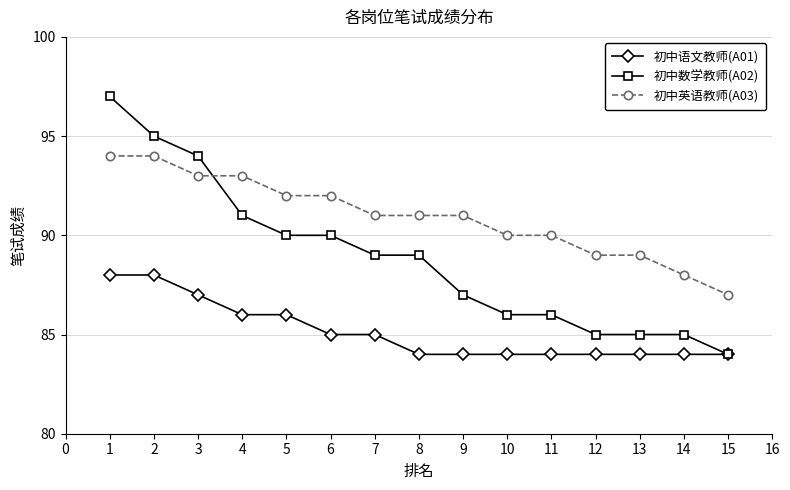

Does the chart display data point markers on the line(s)?

Yes